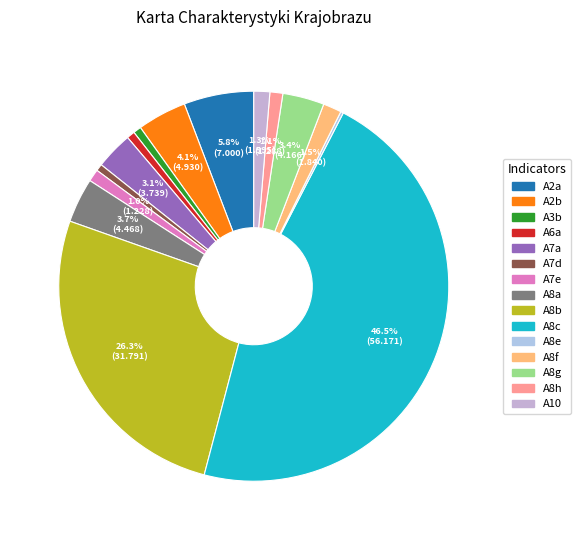

How many slices are in this pie chart?

15